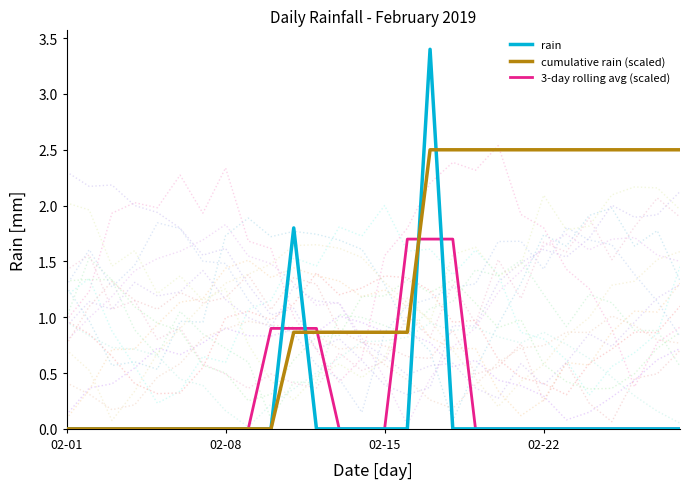

Is it true that 3-day rolling avg (scaled) equals 0.0 at 02-15?

True